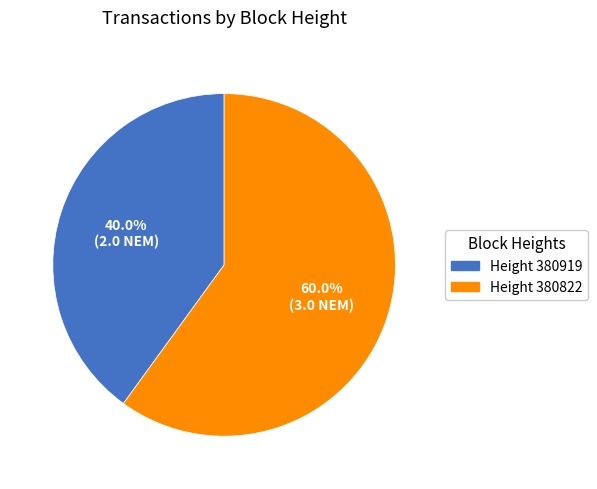

What is the ratio of the value at Height 380919 to the value at Height 380822?

0.7